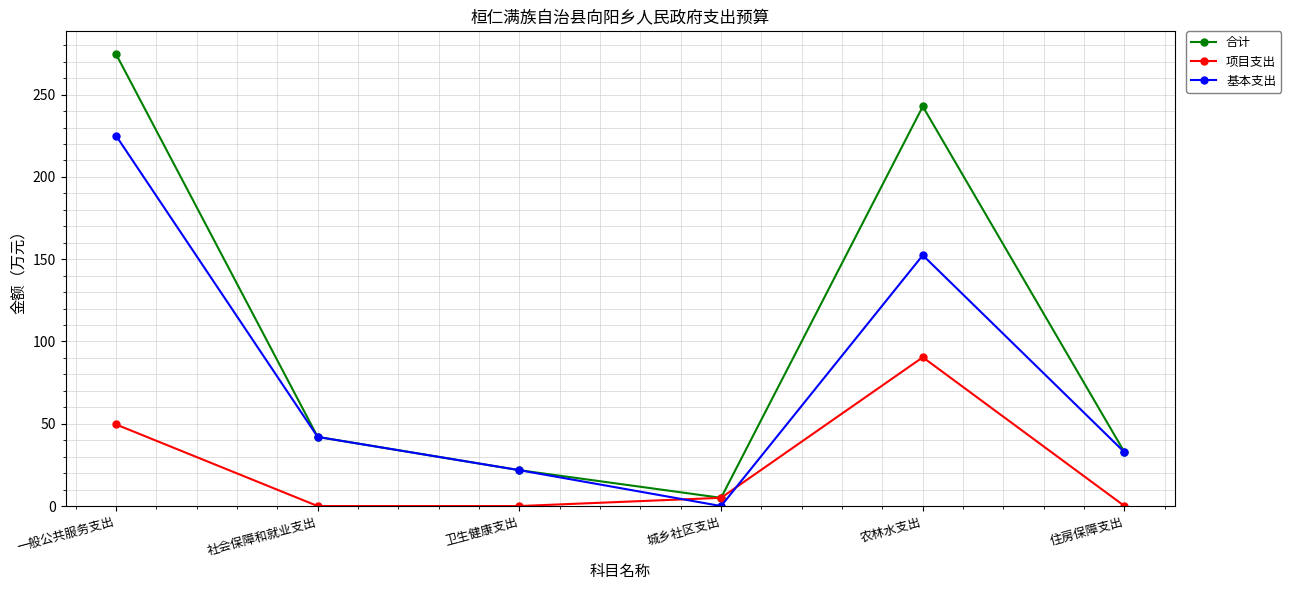

At which label does 合计 reach its peak?

一般公共服务支出